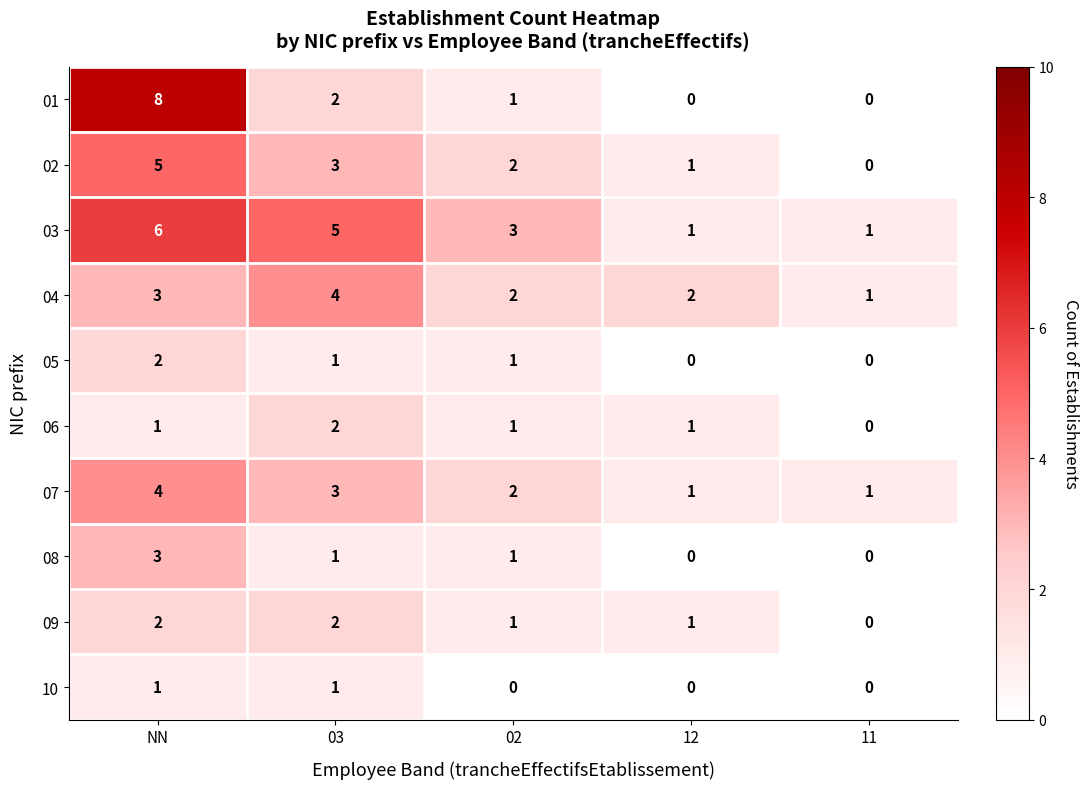

The 01 series shows 2 at 03. True or false?

True